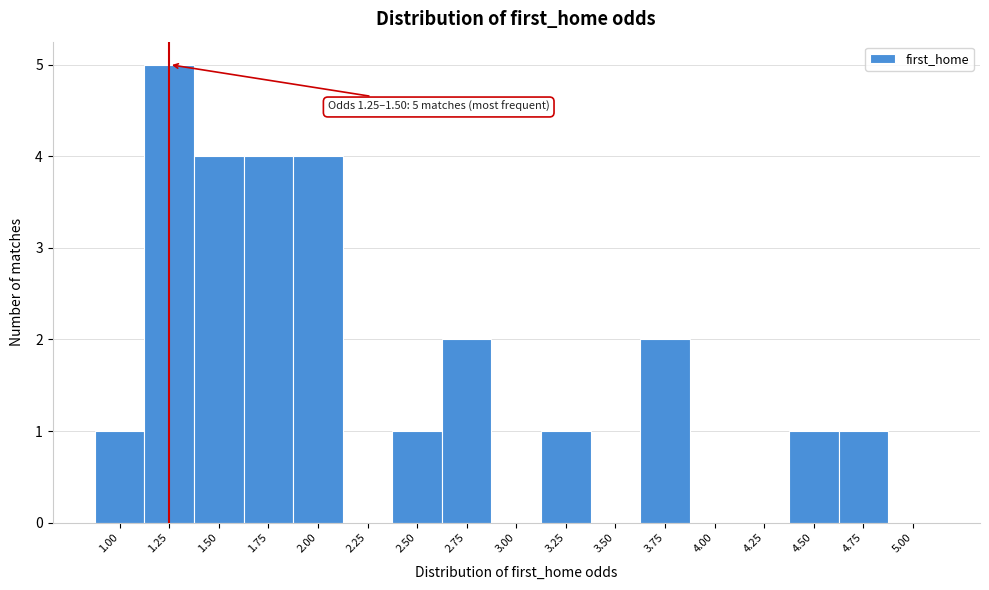

Reading left to right, list all the values displayed in this chart.

1.00=1	1.25=5	1.50=4	1.75=4	2.00=4	2.25=0	2.50=1	2.75=2	3.00=0	3.25=1	3.50=0	3.75=2	4.00=0	4.25=0	4.50=1	4.75=1	5.00=0